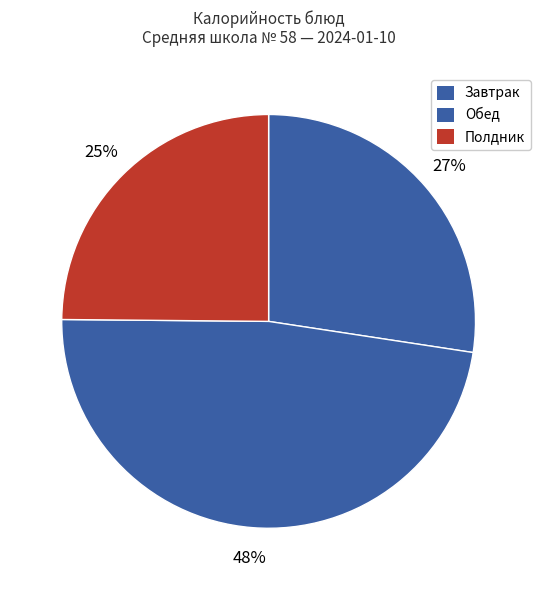

How many segments does this pie chart have?

3